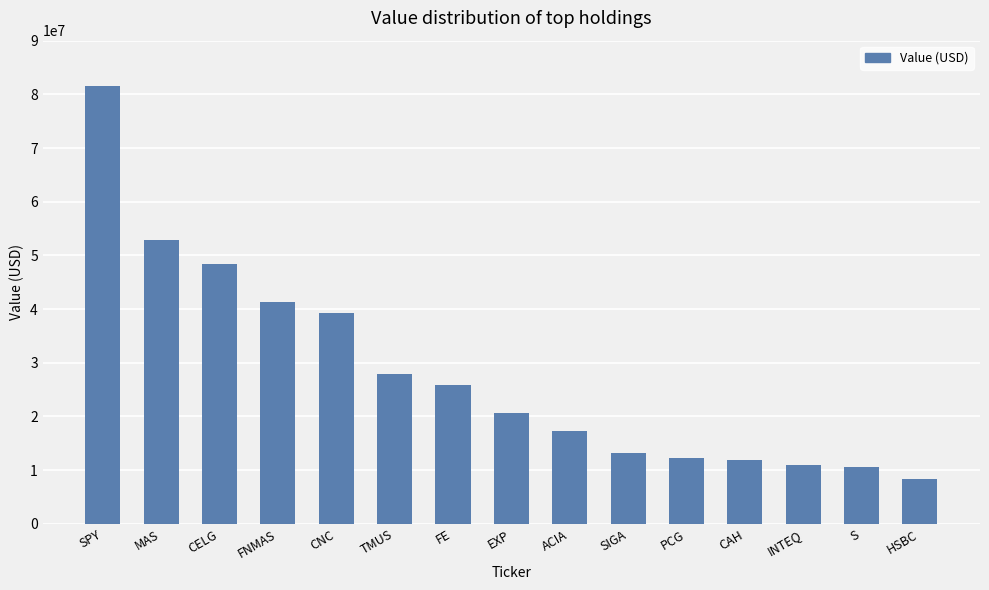

Approximately how many times larger is the value at INTEQ compared to FNMAS?

0.3